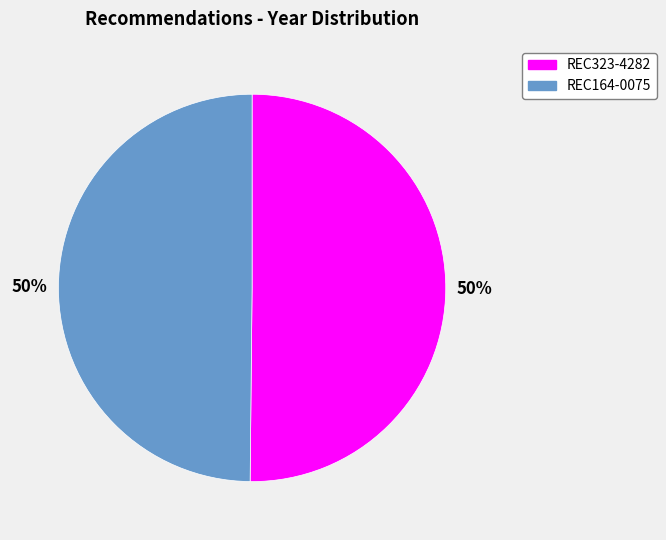

The REC323-4282 slice represents 50% of the pie. True or false?

True